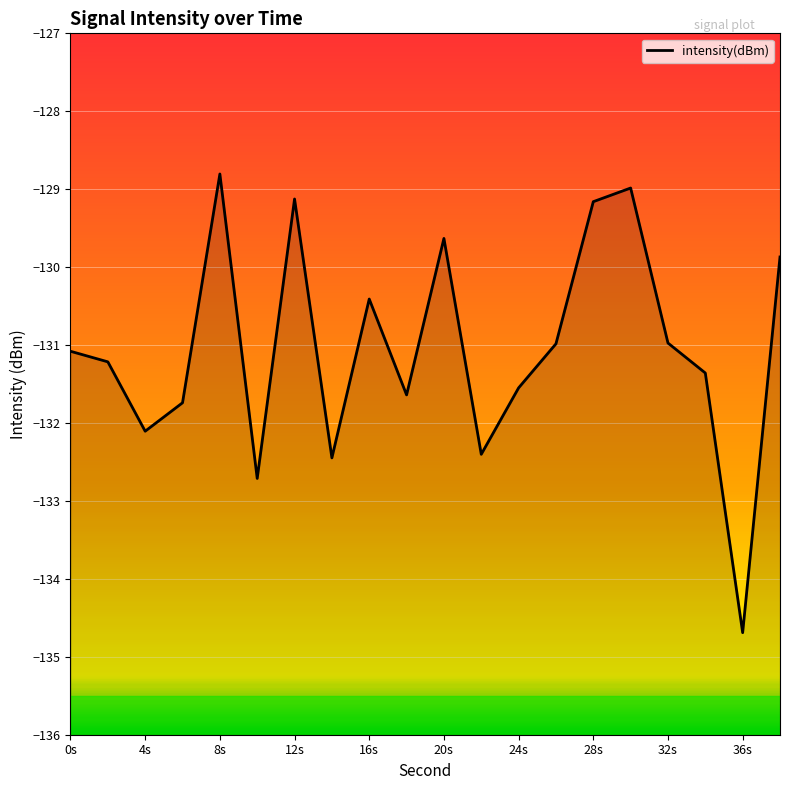

The chart shows a value of -174.3 at 8s. True or false?

False